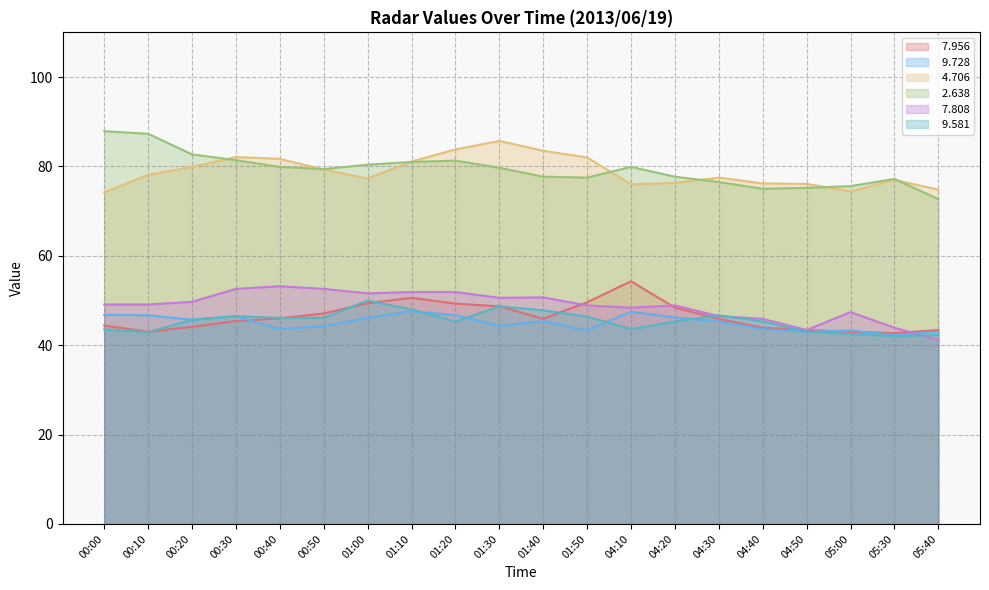

True or false:   4.706 and   7.808 cross at least once.

False